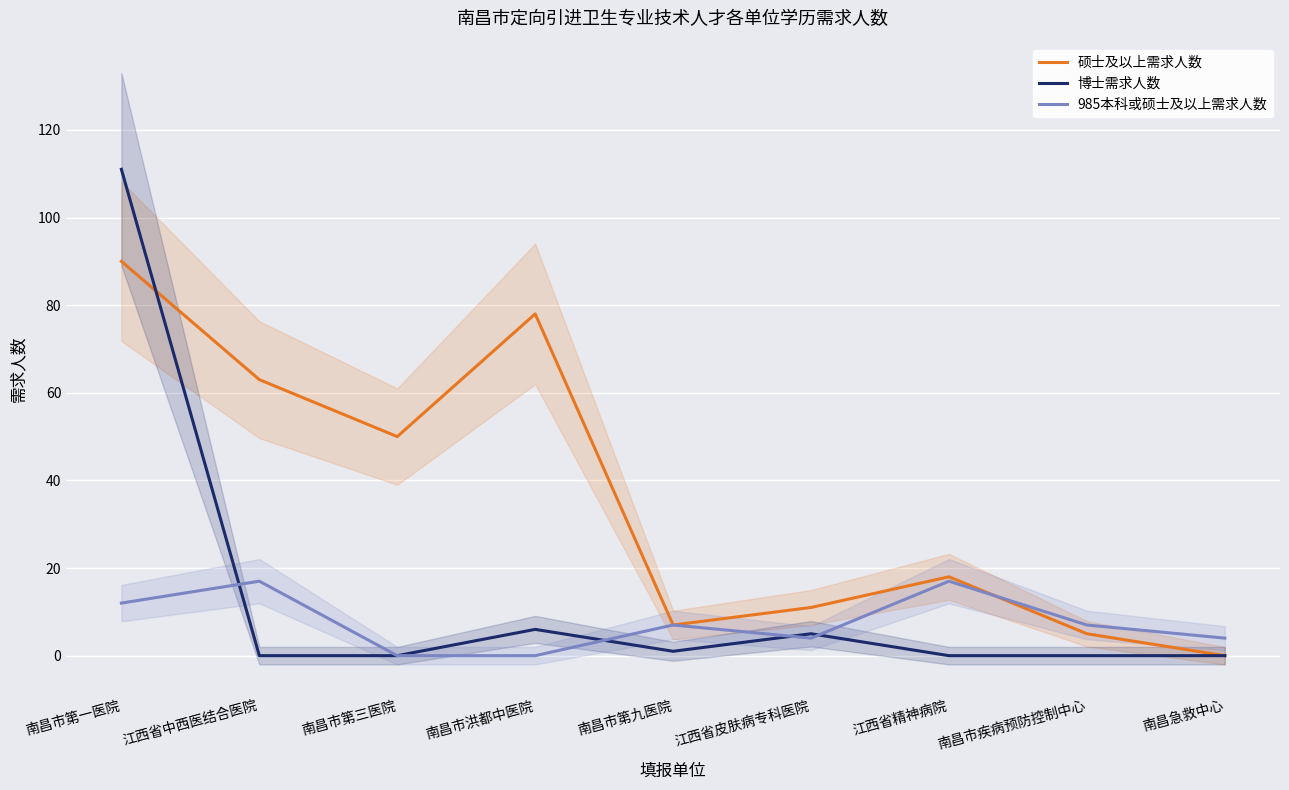

At which label does 985本科或硕士及以上需求人数 reach its minimum?

南昌市第三医院